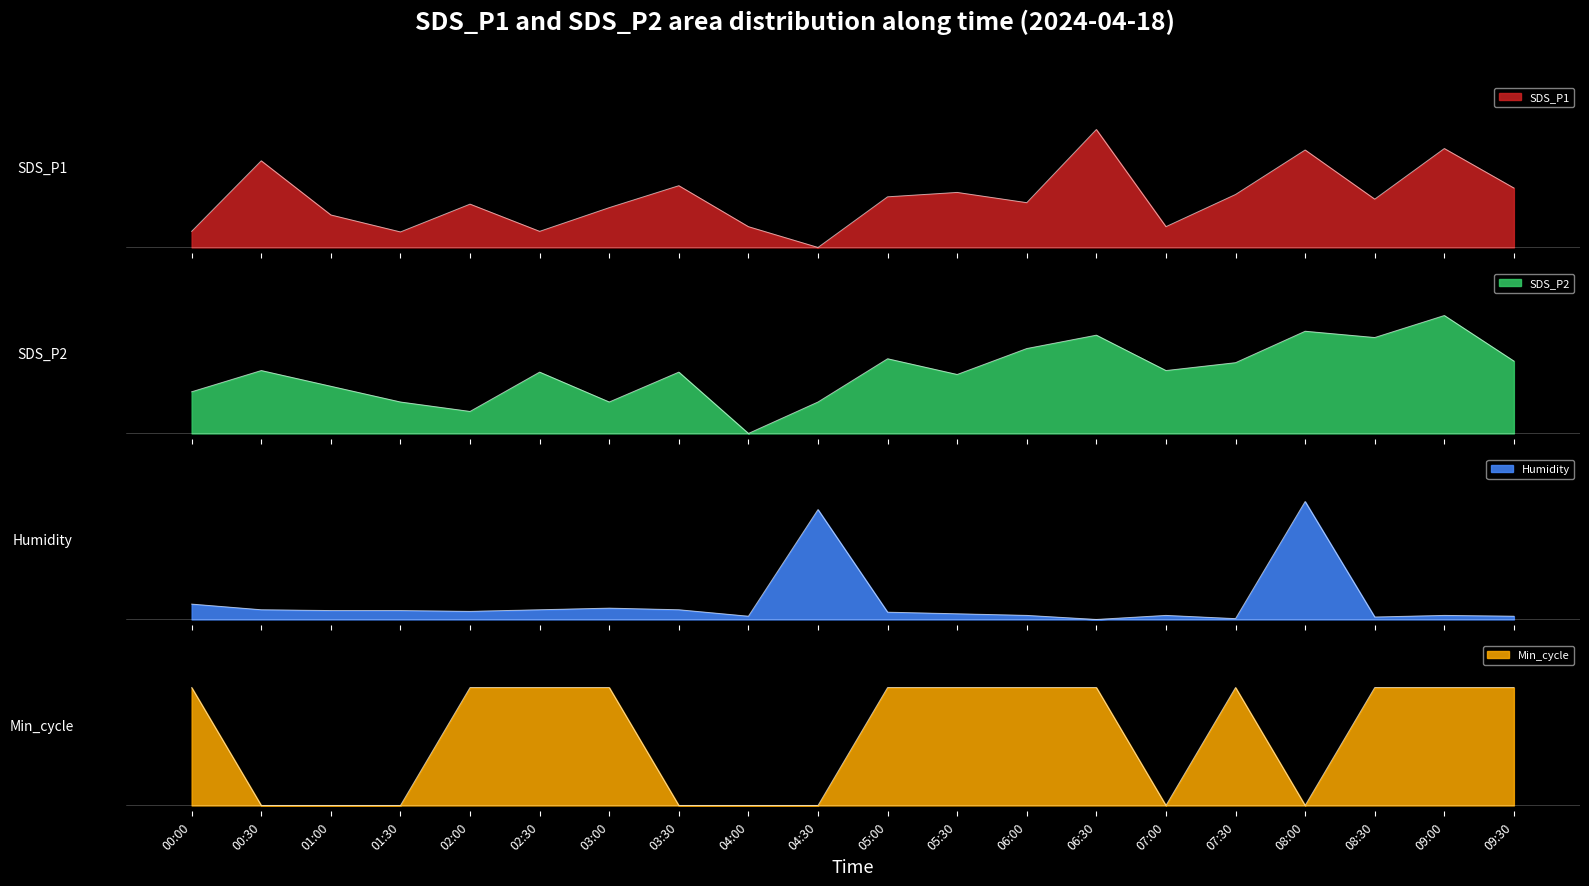

What is the maximum value for SDS_P2?

1.0